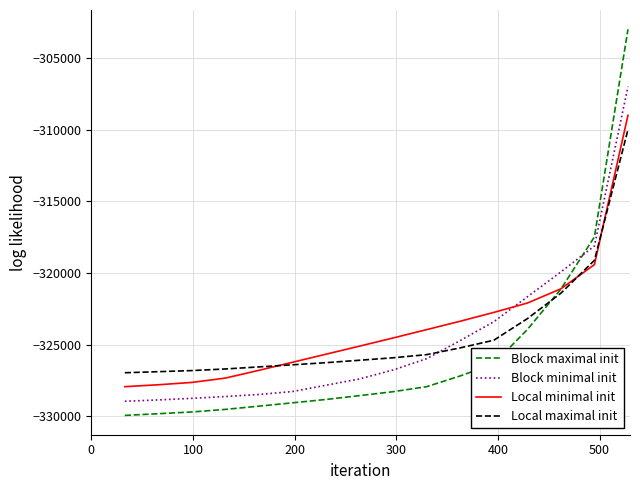

True or false: Block maximal init and Block minimal init intersect in this chart.

True